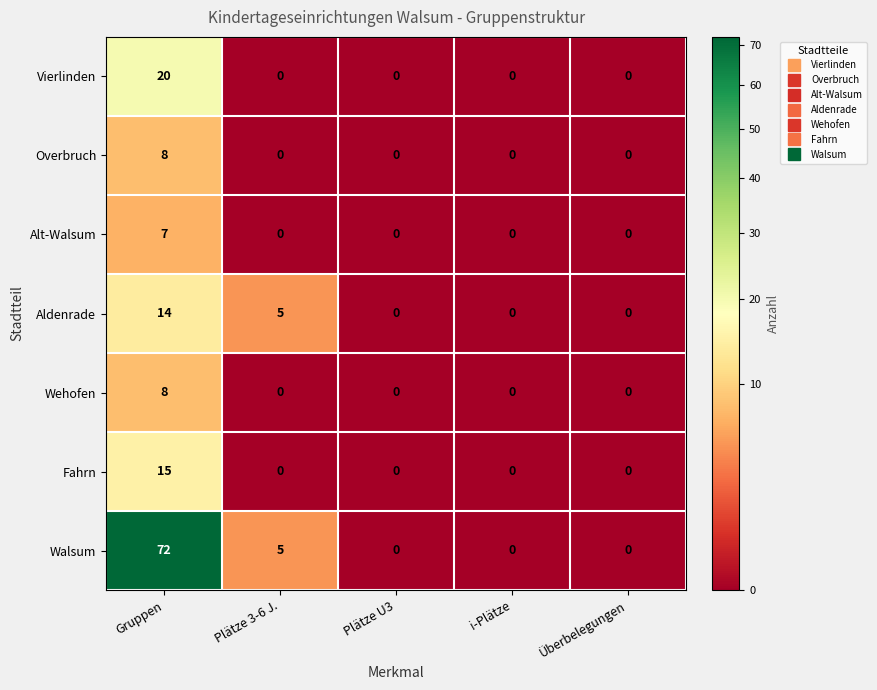

At which category is the sum across all series the highest?

Gruppen